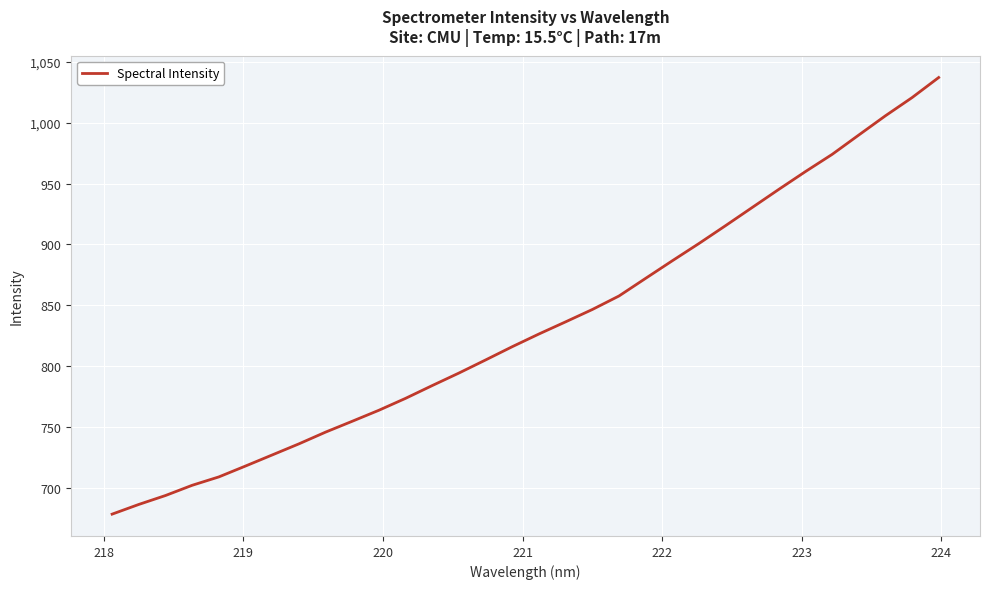

What is the minimum value shown in the chart?

678.1